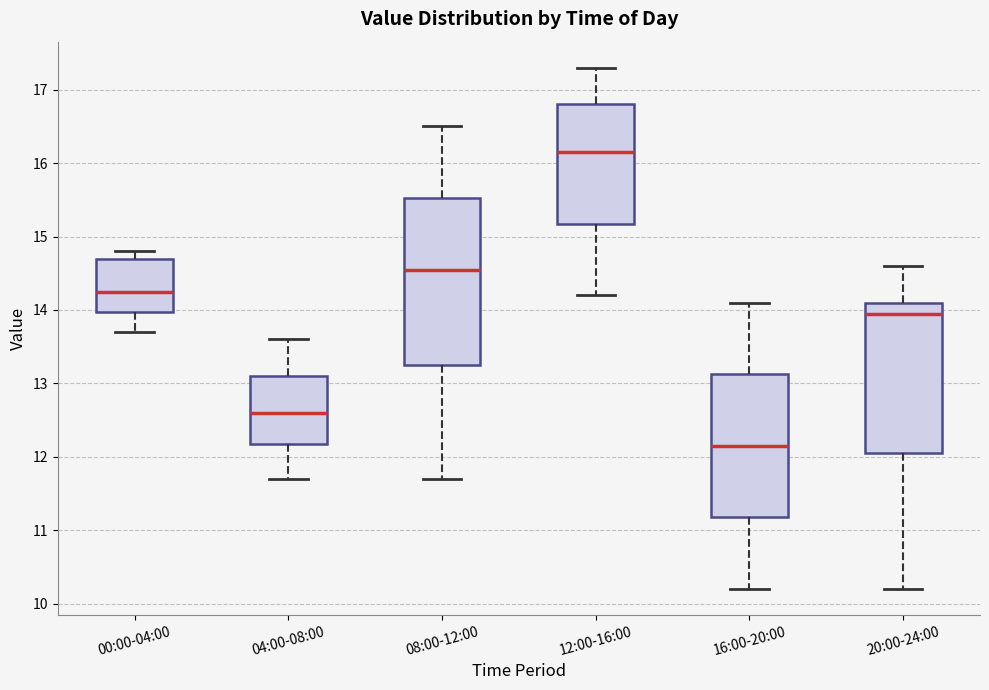

Reading left to right, read every box against the y-axis: the position of its median line, the range the box covers, and the ends of its whiskers. The values are not printed on the chart, so give them approximately, as read against the axis.

00:00-04:00: median 14.3, box 14.0 to 14.7, whiskers 13.7 to 14.8
04:00-08:00: median 12.6, box 12.2 to 13.1, whiskers 11.7 to 13.6
08:00-12:00: median 14.6, box 13.3 to 15.5, whiskers 11.7 to 16.5
12:00-16:00: median 16.2, box 15.2 to 16.8, whiskers 14.2 to 17.3
16:00-20:00: median 12.2, box 11.2 to 13.1, whiskers 10.2 to 14.1
20:00-24:00: median 14.0, box 12.1 to 14.1, whiskers 10.2 to 14.6